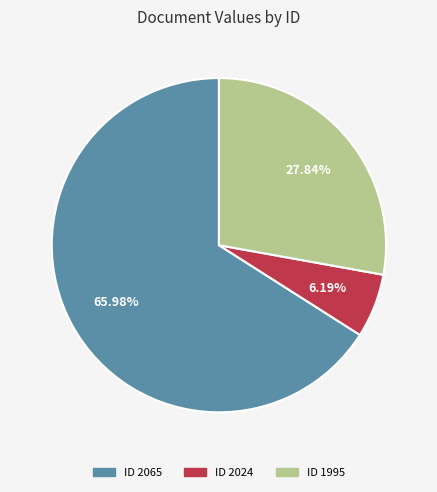

What is the ratio of the value at ID 2065 to the value at ID 2024?

10.7